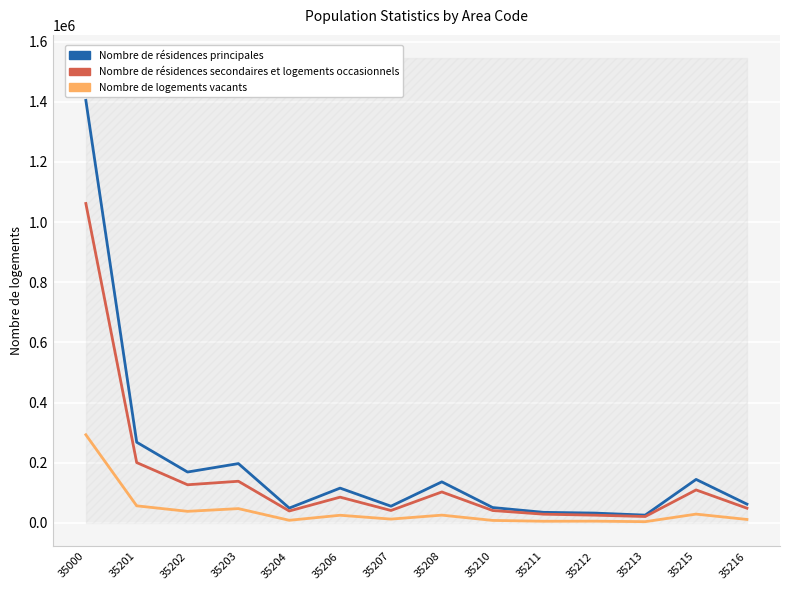

What value does the Nombre de résidences principales series have at 35203, to the nearest 100?

197400